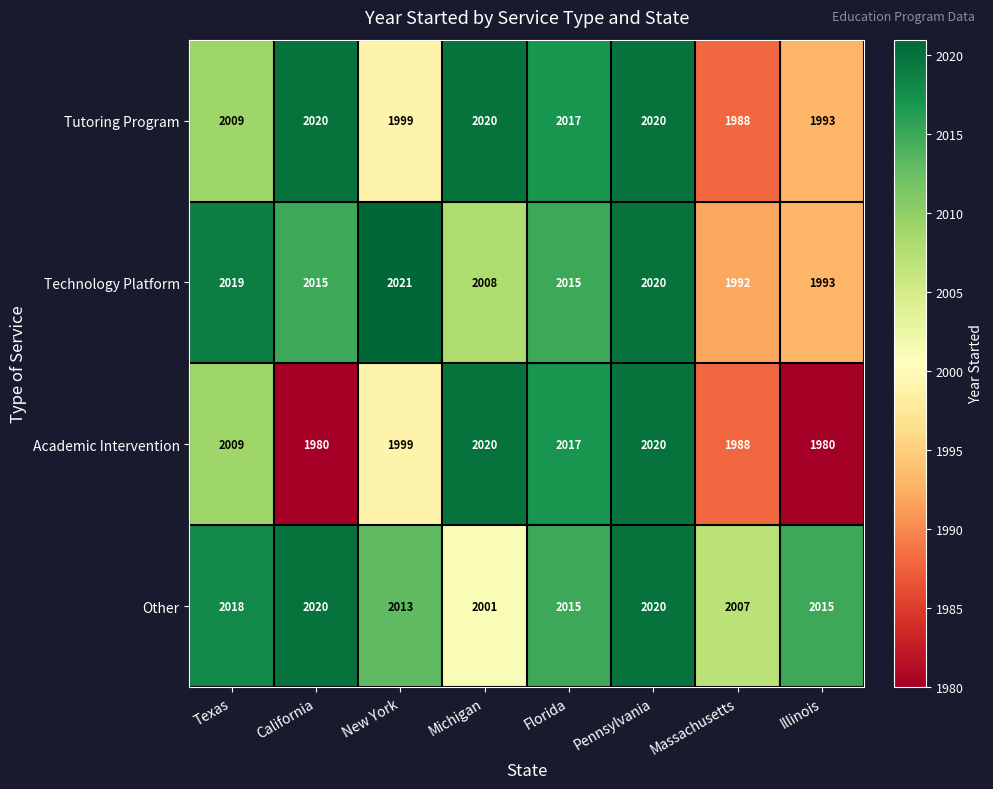

Where is Academic Intervention nearest to the value 2000?

New York